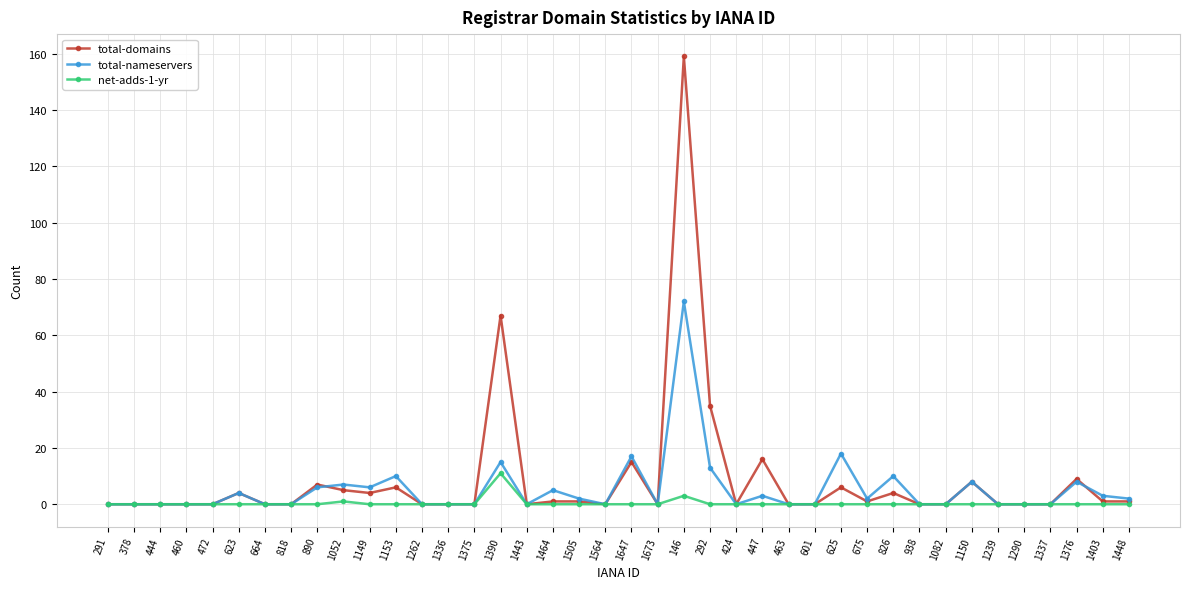

What is the greatest value displayed?

159